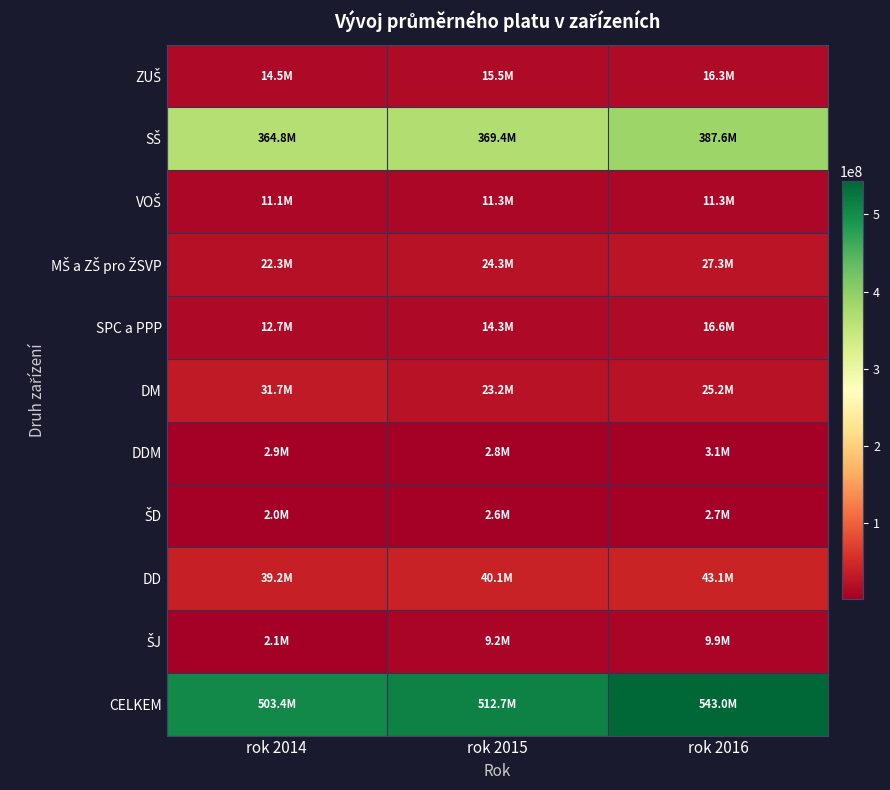

What is the greatest value displayed?

542962549